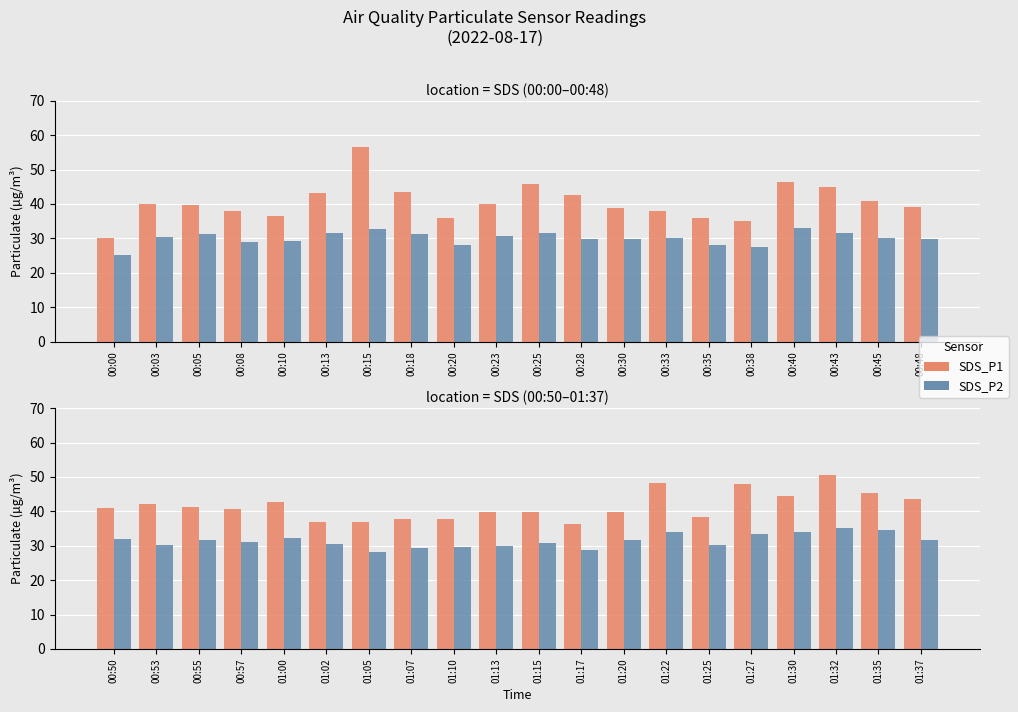

Are the bars grouped side by side (vs. stacked)?

Yes